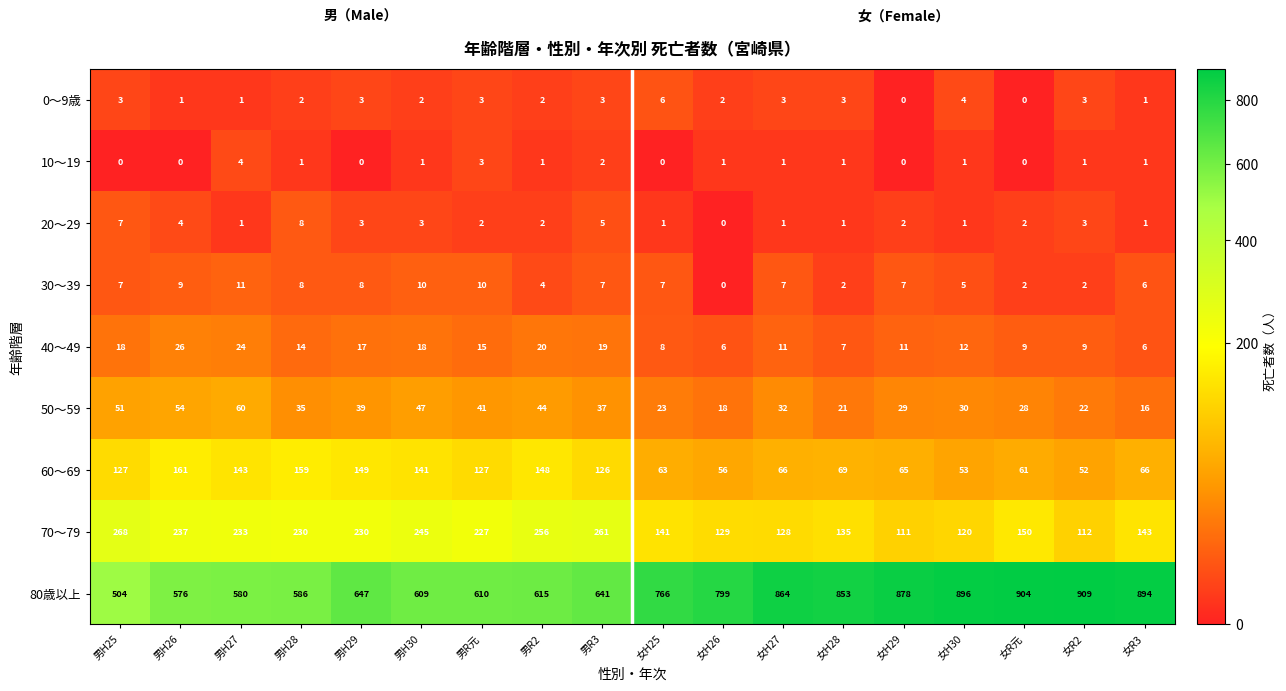

Which series has the largest range (max minus min)?

80歳以上